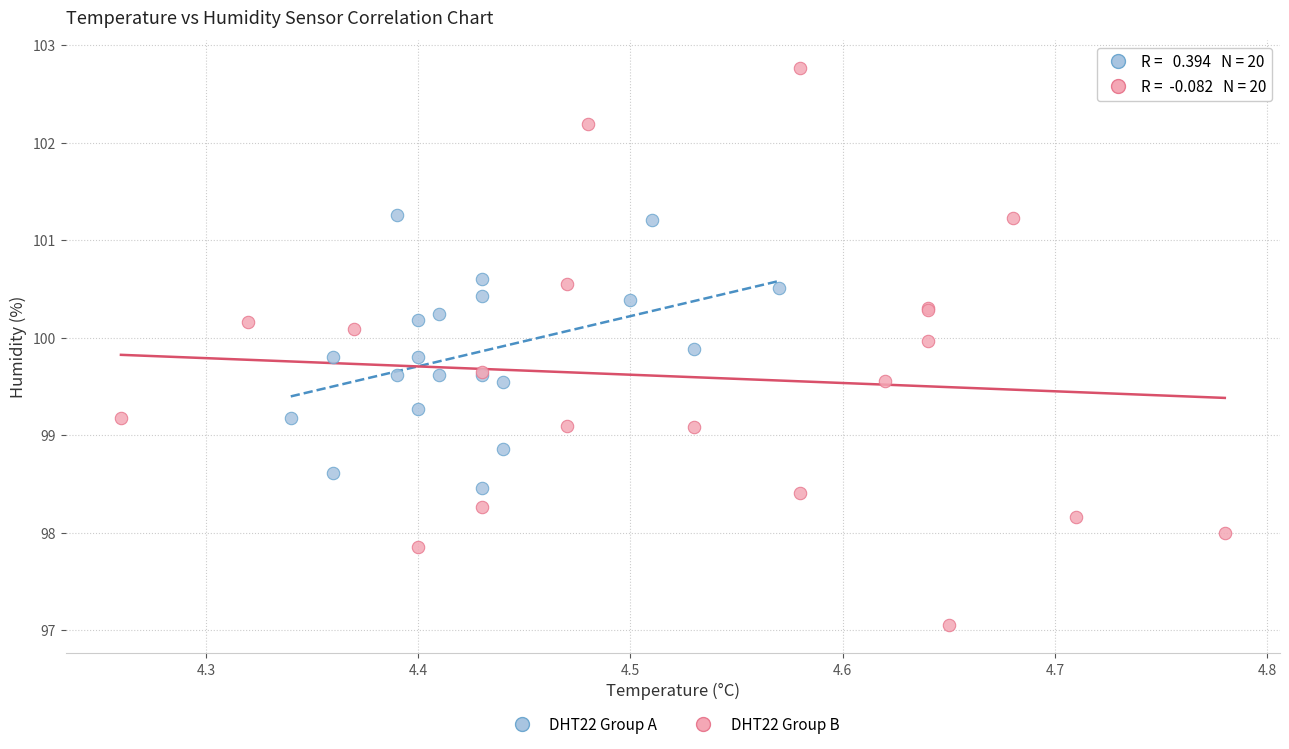

Which series reaches the maximum Y coordinate?

DHT22 Group B